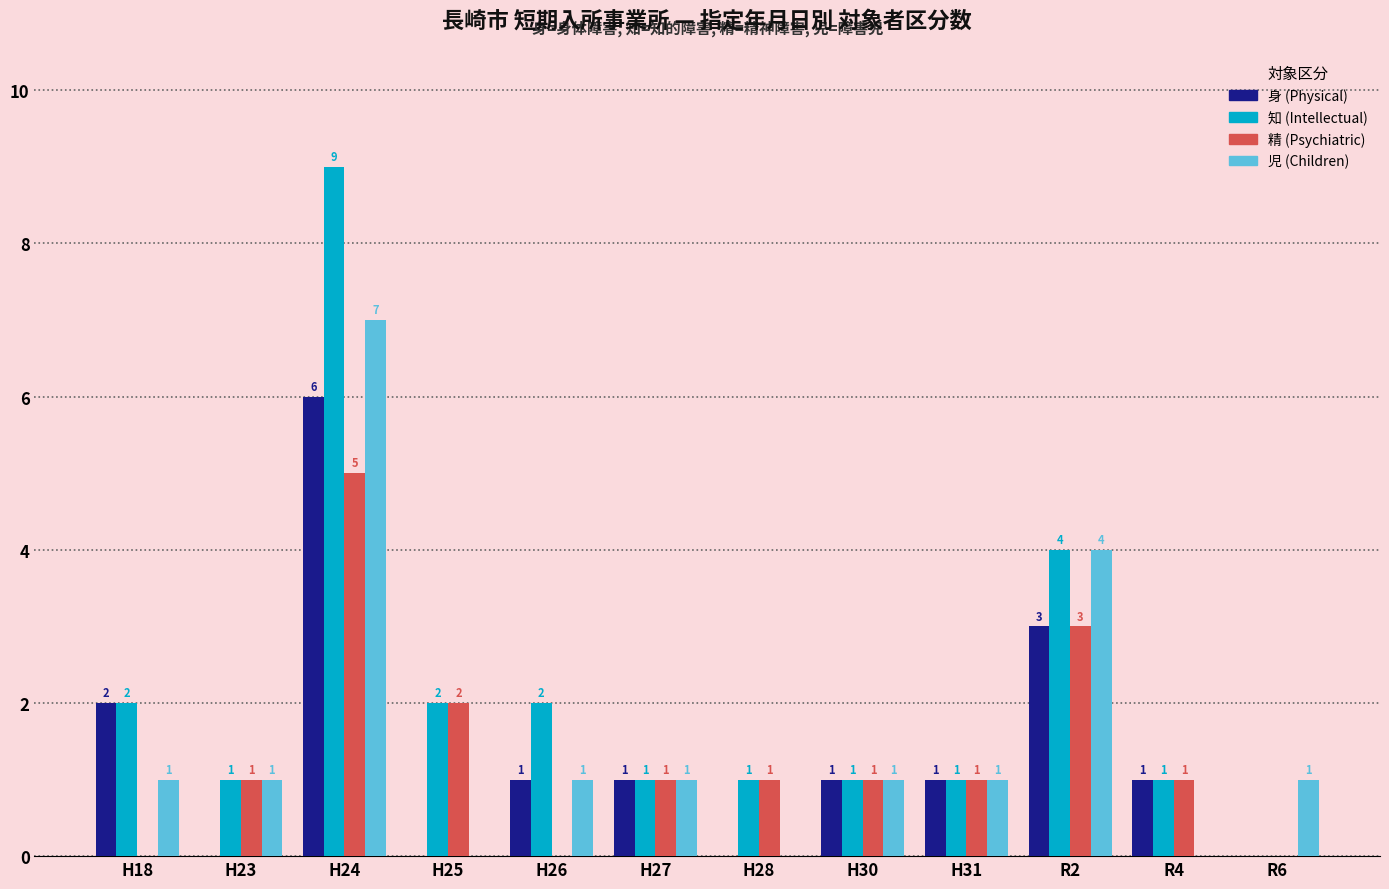

How many distinct data groups are displayed?

4